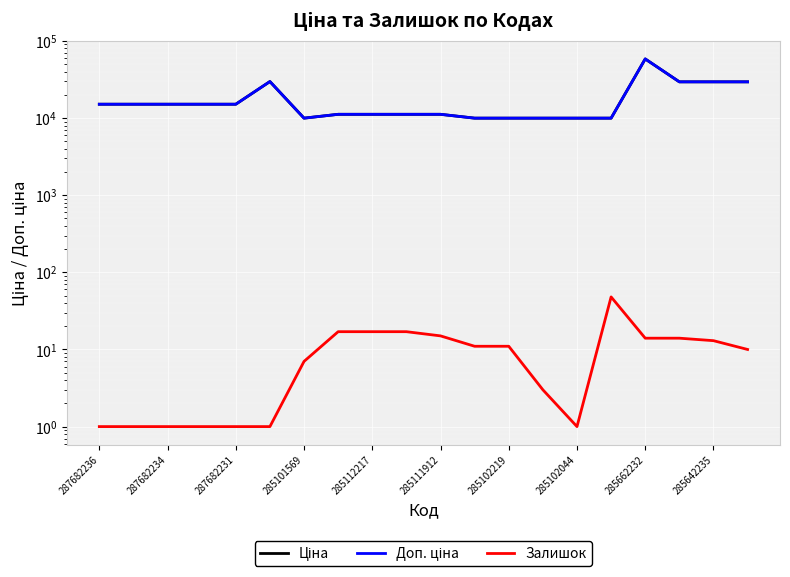

True or false: Залишок has a value of 11.0 at 285102219.

True